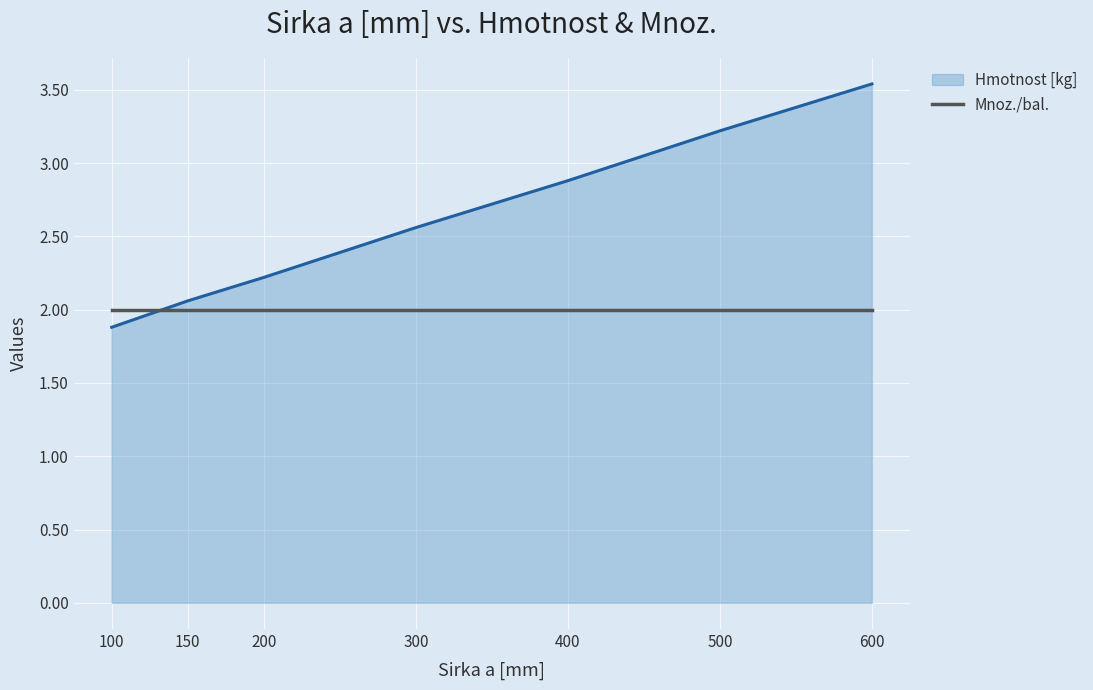

At which category is the sum across all series the highest?

600